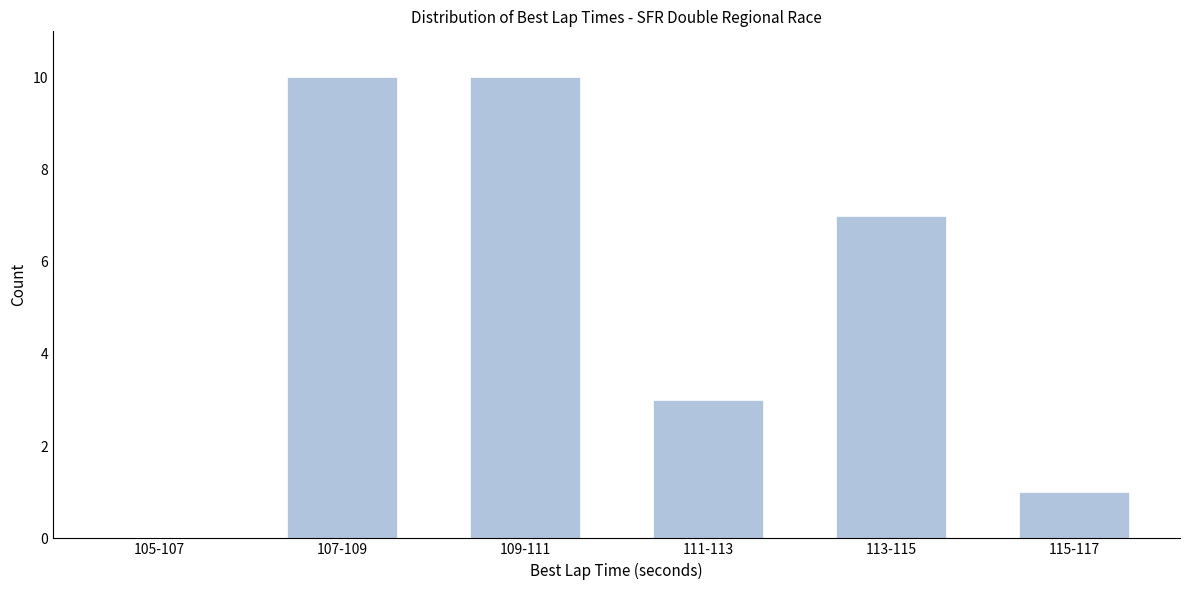

Reading right to left, list all the values displayed in this chart.

115-117=1	113-115=7	111-113=3	109-111=10	107-109=10	105-107=0